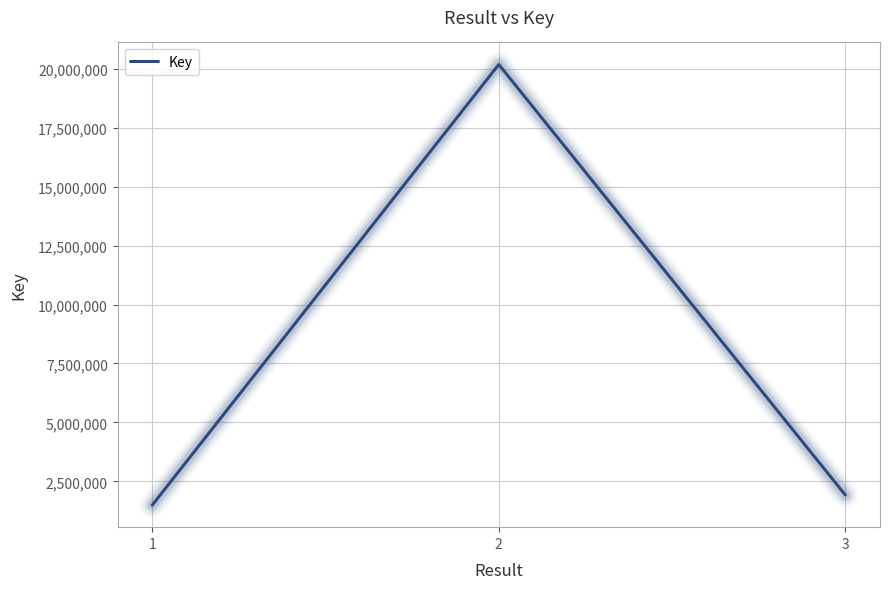

What is the maximum value shown in the chart?

20183221